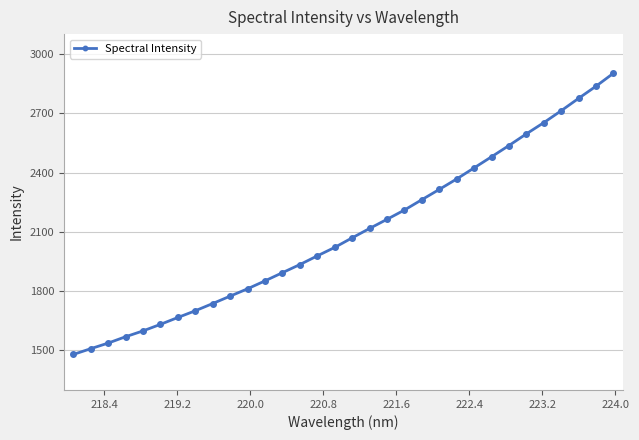

What is the difference between the second highest and second lowest values?

1328.1